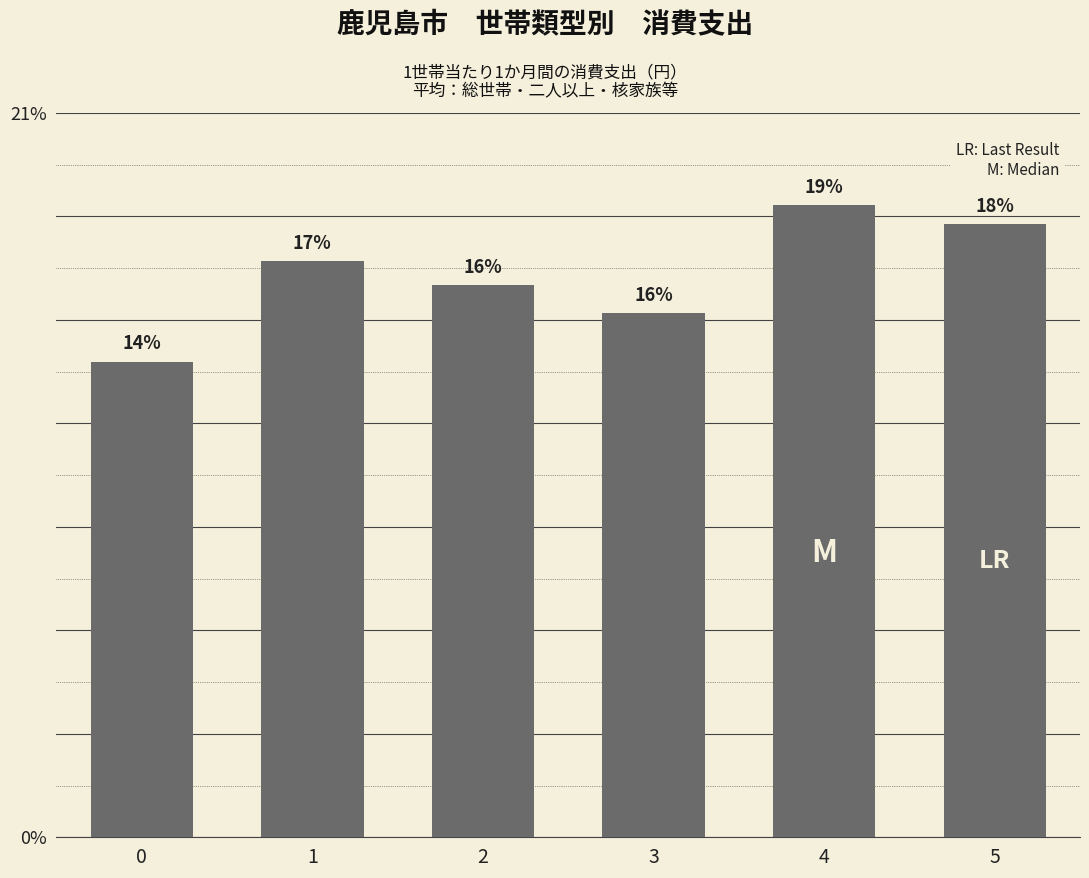

Are the bars horizontal?

No